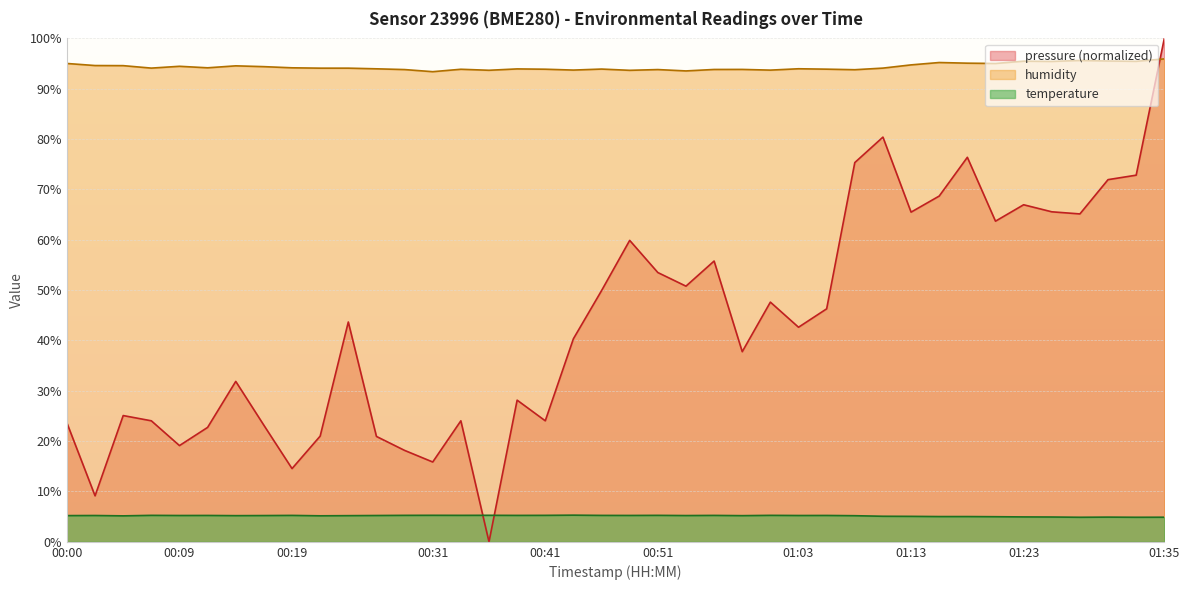

Does the chart display data point markers on the line(s)?

No